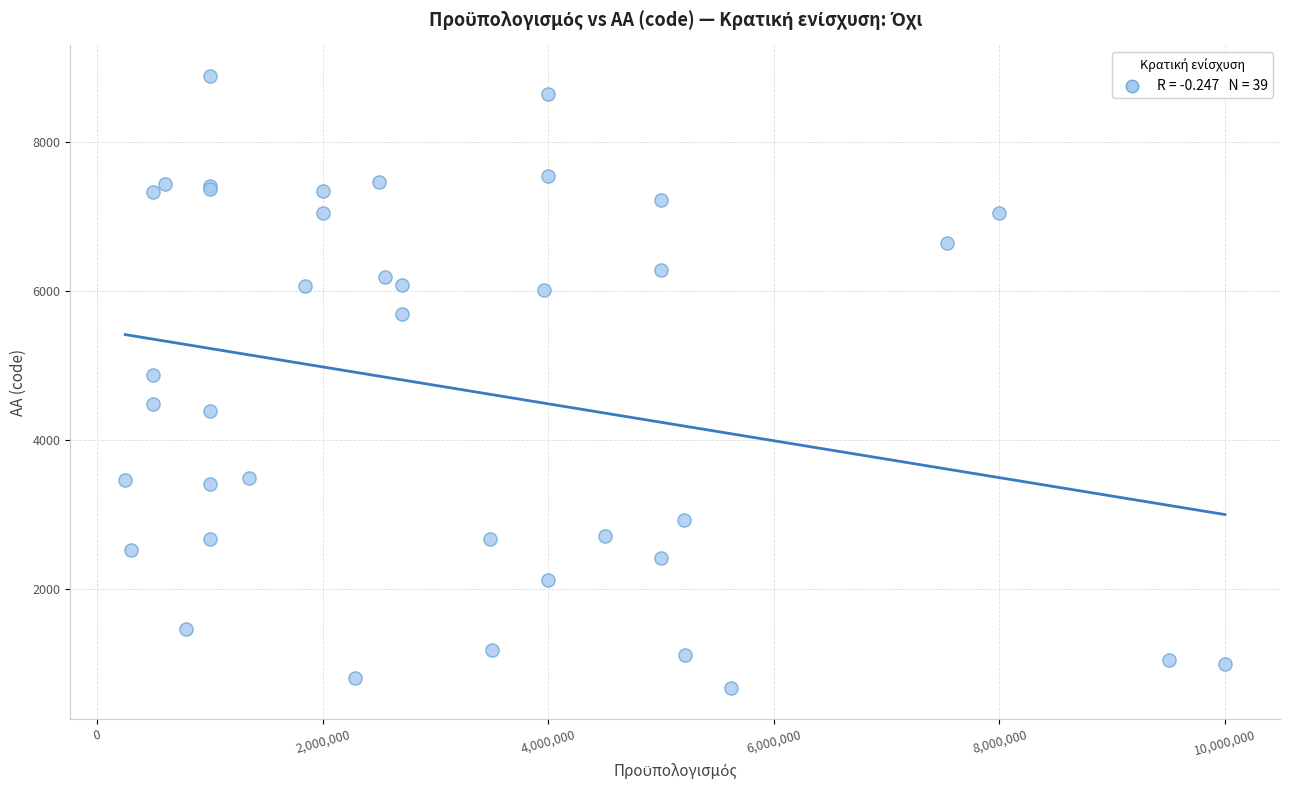

What Y value in the scatter plot is closest to 4779?

4871